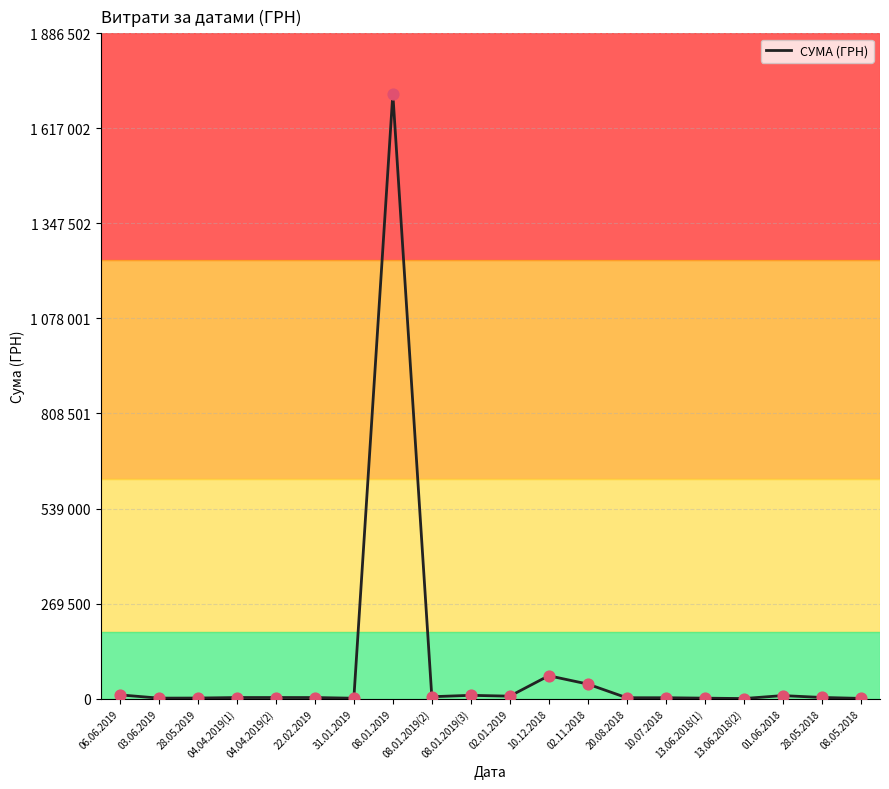

Does the chart have visible grid lines?

Yes